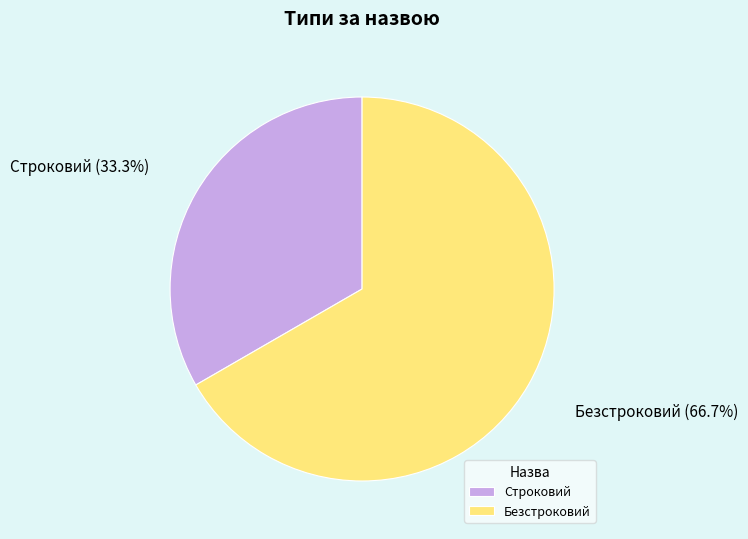

To the nearest percent, what is the difference between the largest and smallest slice percentages?

33%